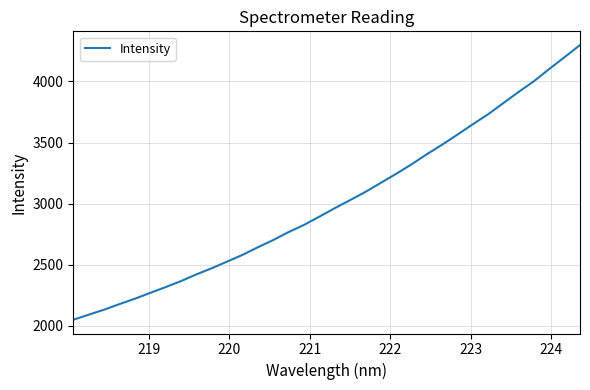

What is the minimum value shown in the chart?

2049.2